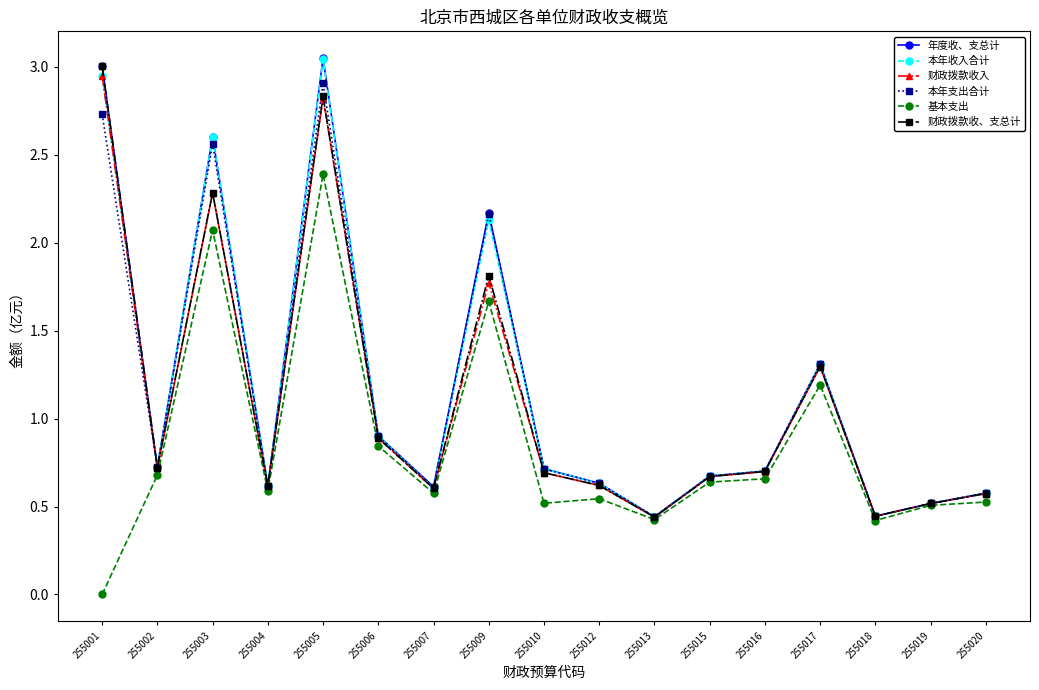

Between 255013 and 255016, which series saw the biggest shift?

本年收入合计